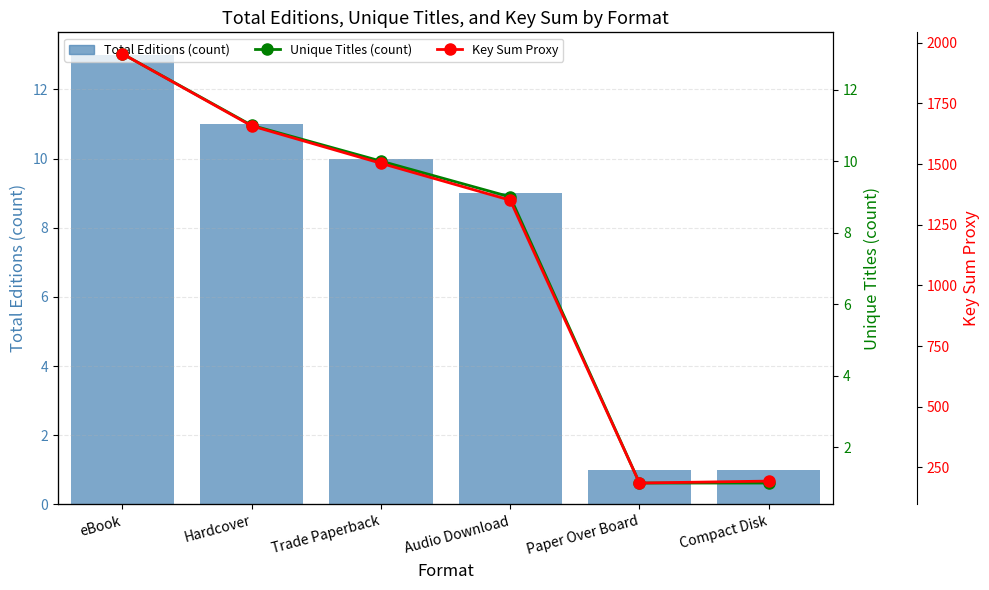

What is the average value of the Key Sum Proxy series?

1141